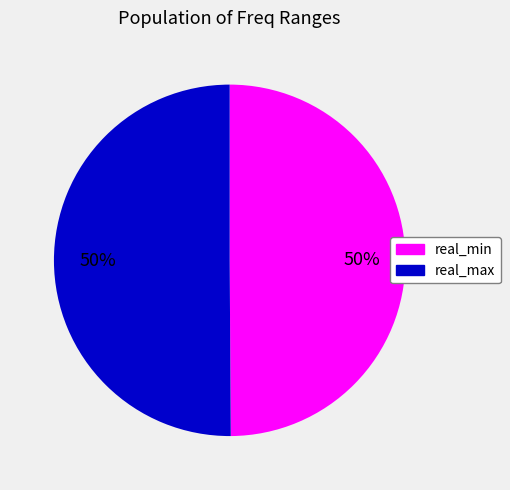

To the nearest percent, what is the average slice percentage?

50%